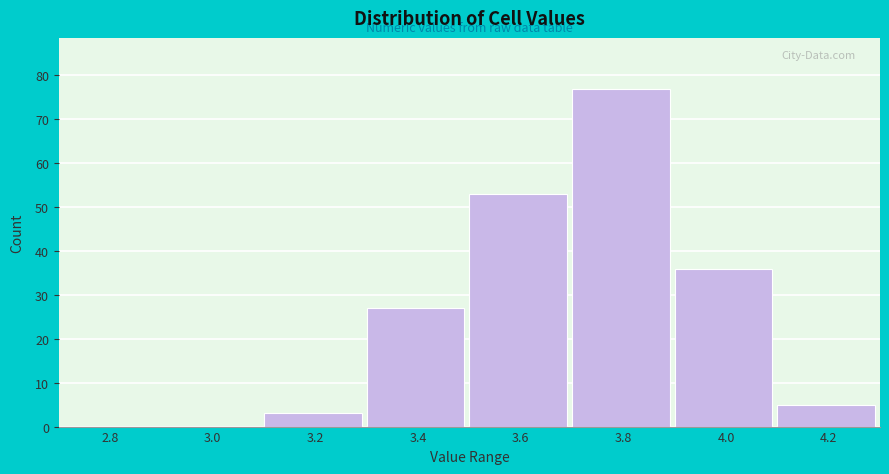

Reading left to right, transcribe all the data shown in this chart.

2.8=0	3.0=0	3.2=3	3.4=27	3.6=53	3.8=77	4.0=36	4.2=5